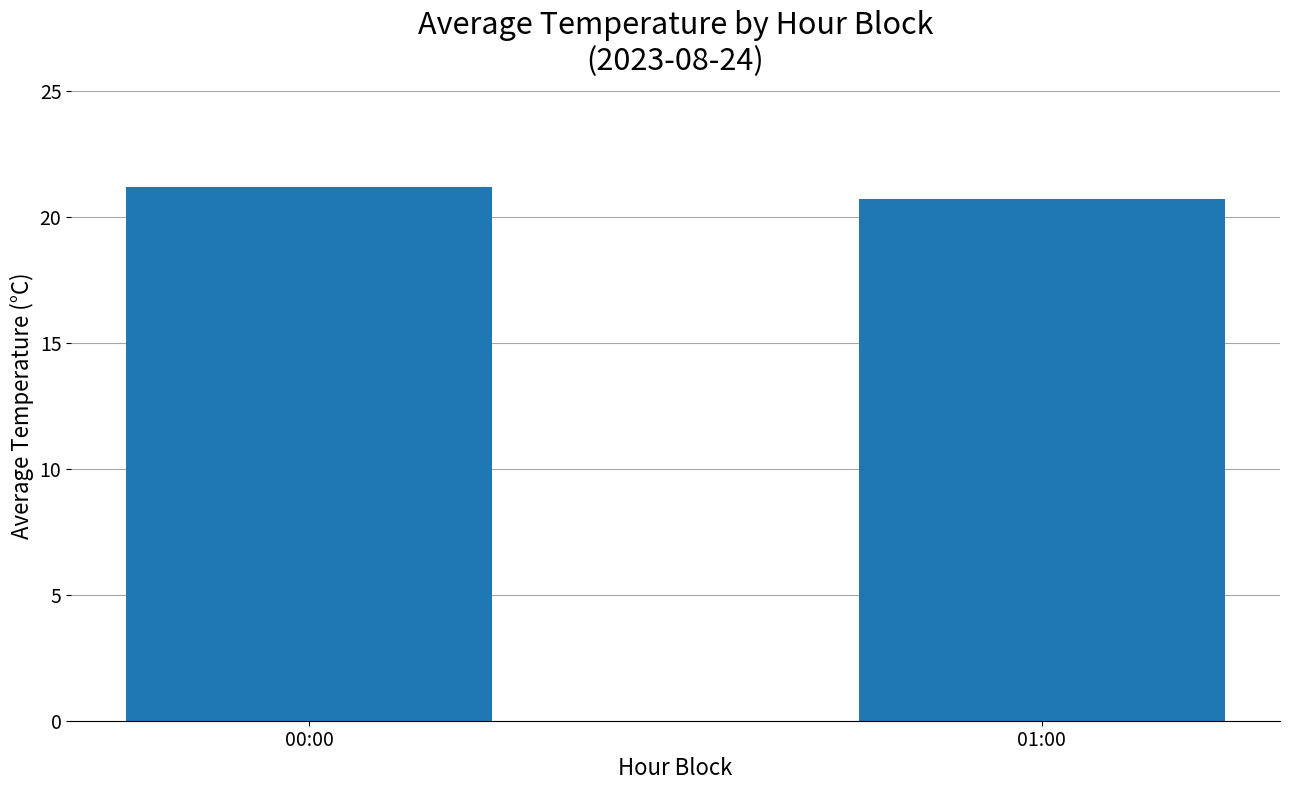

The chart shows a value of 21.2 at 00:00. True or false?

True